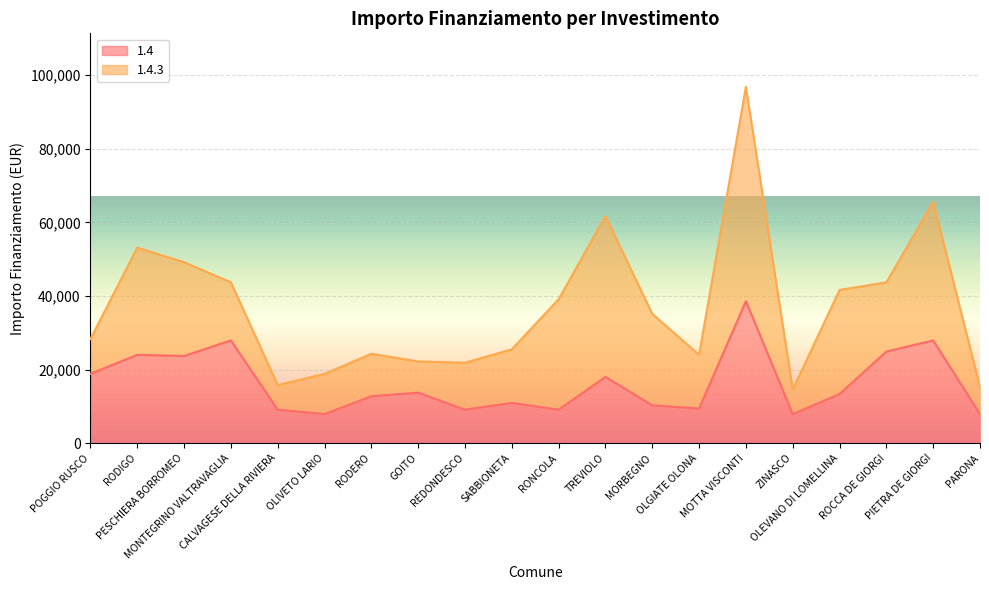

Reading left to right, extract all data points from this chart.

18854	23996	23673	27922	9105	7891	12747	13712	9105	10926	9105	17997	10284	9427	38565	7891	13354	24887	27922	7891